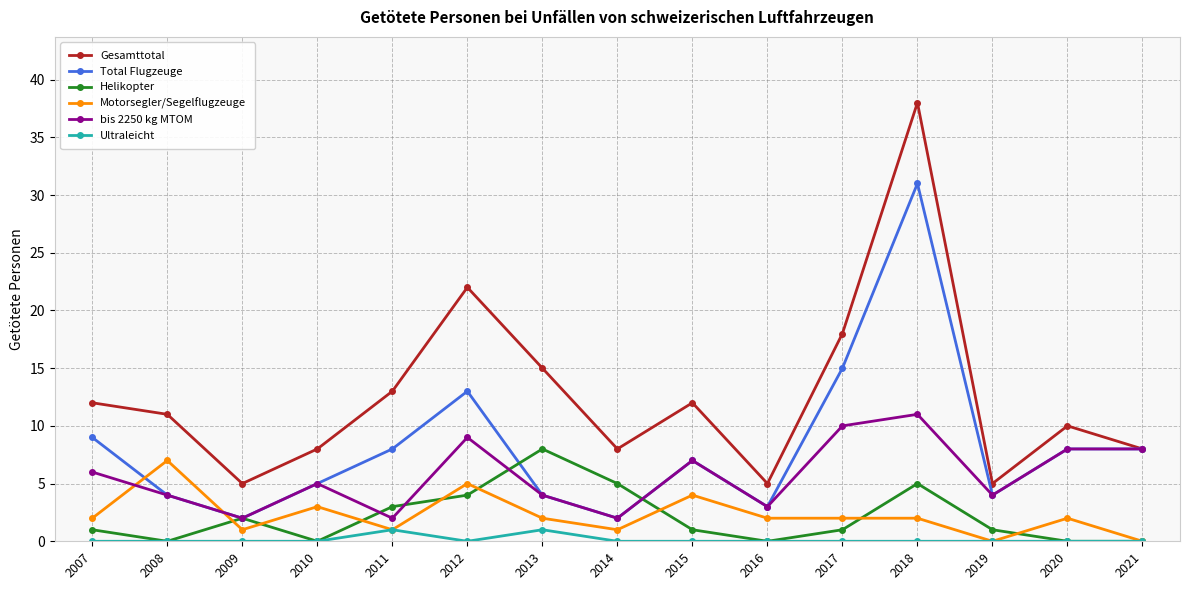

True or false: Ultraleicht and Gesamttotal intersect in this chart.

False